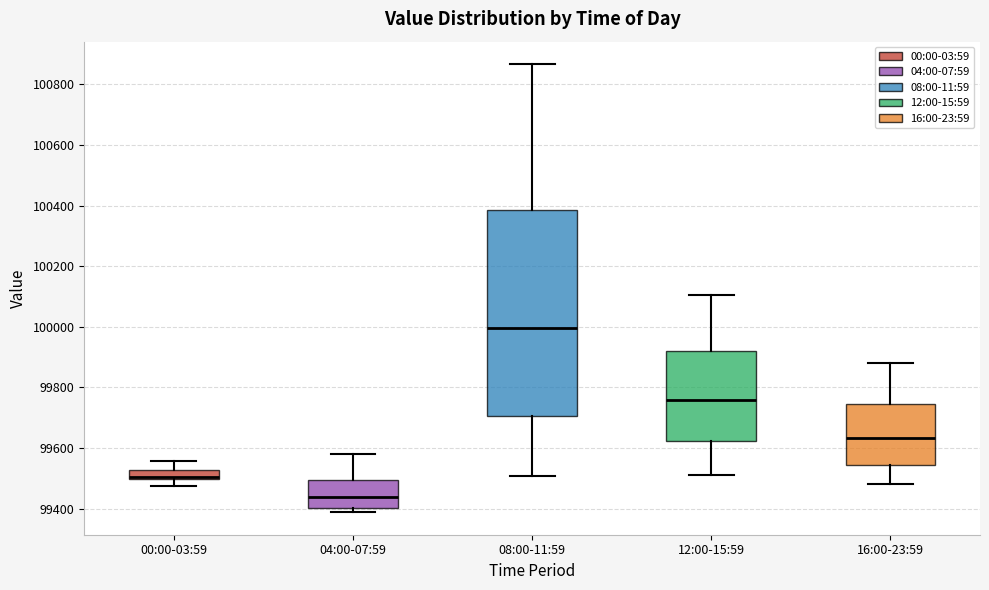

Comparing the boxes themselves (not the whiskers), which one is the tallest?

08:00-11:59